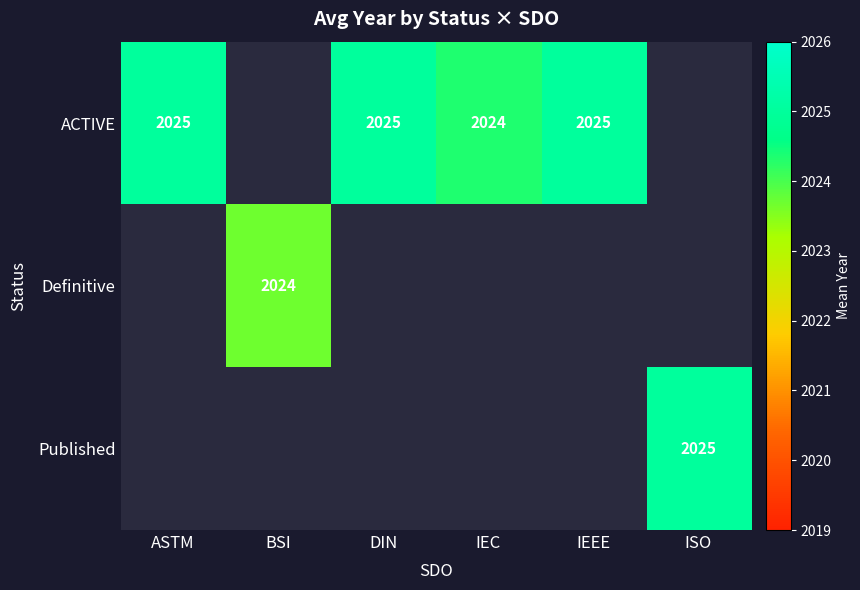

Is it true that ACTIVE equals 2025 at IEEE?

True